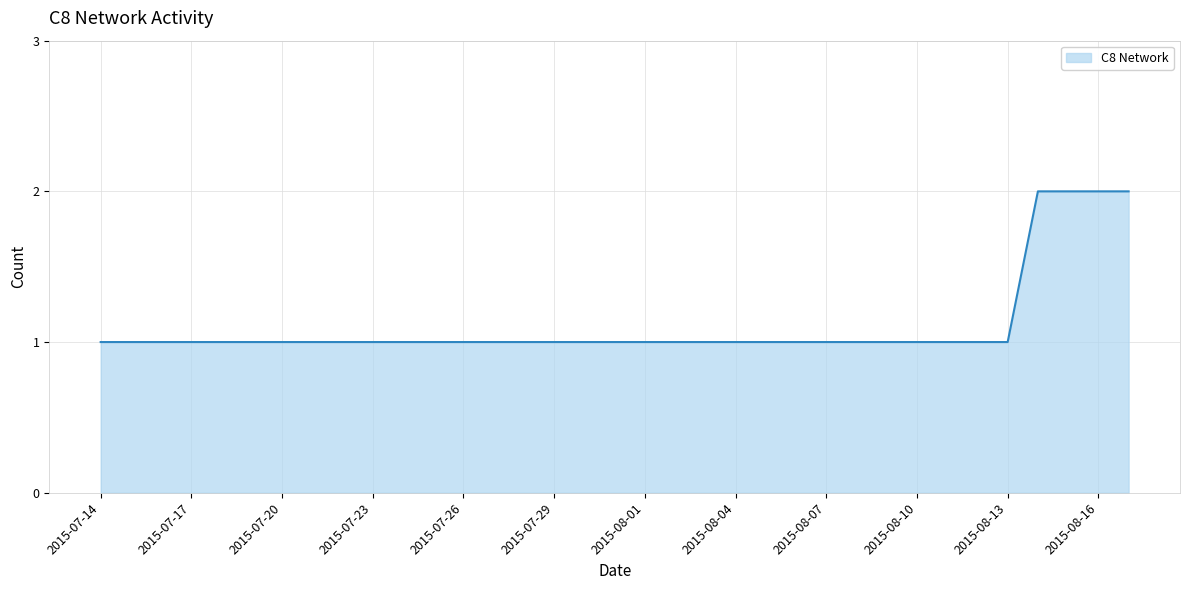

What is the sum of all values?

9